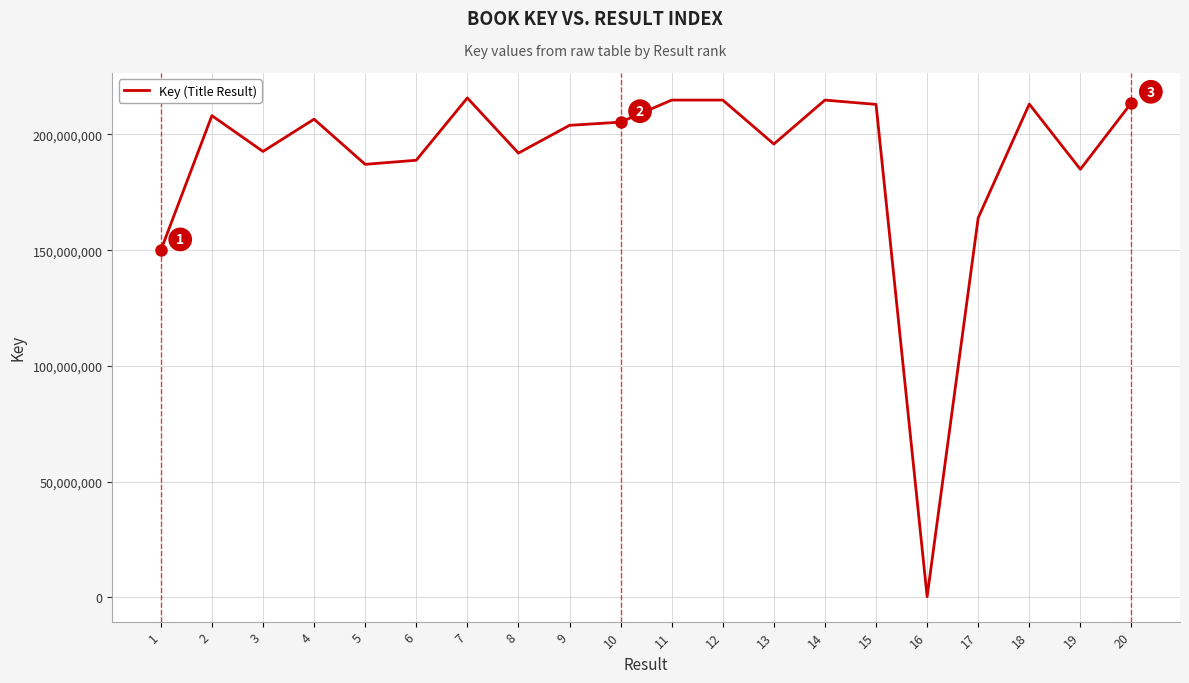

The value at 3 is 192663424. True or false?

True